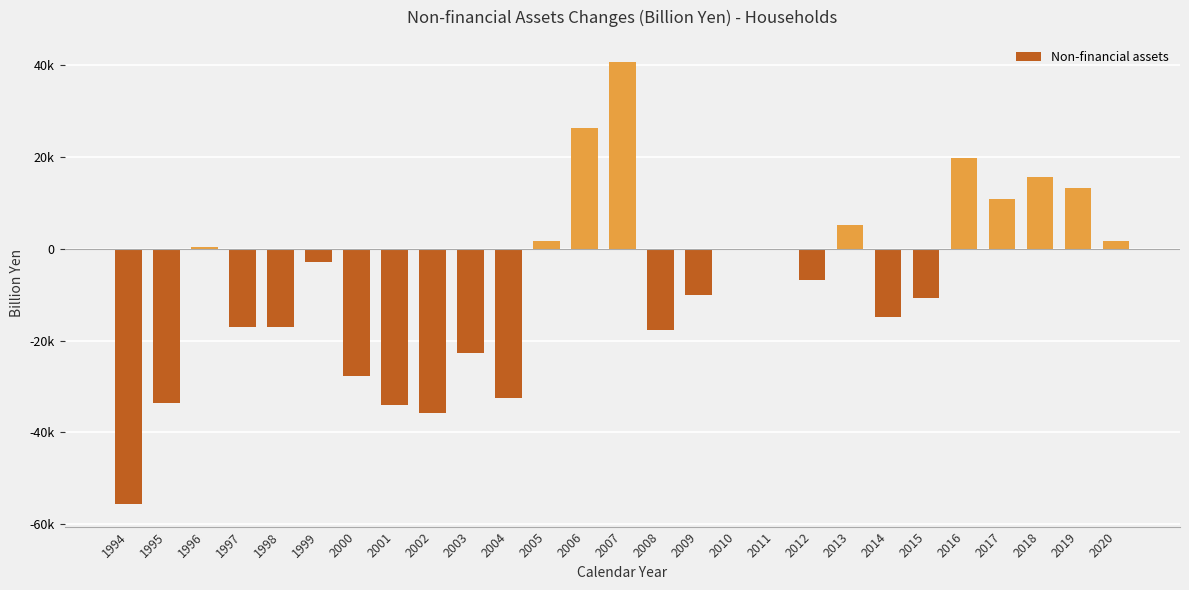

Reading right to left, transcribe all the data shown in this chart.

2020=1645.2	2019=13195.2	2018=15603.3	2017=10991.2	2016=19918.1	2015=-10630.7	2014=-14898.1	2013=5153.8	2012=-6839.9	2011=-302.1	2010=-59.1	2009=-10120.6	2008=-17588.0	2007=40752.3	2006=26320.7	2005=1732.3	2004=-32424.3	2003=-22783.3	2002=-35658.6	2001=-34012.4	2000=-27701.7	1999=-2899.5	1998=-16913.3	1997=-16977.6	1996=425.6	1995=-33478.2	1994=-55695.7